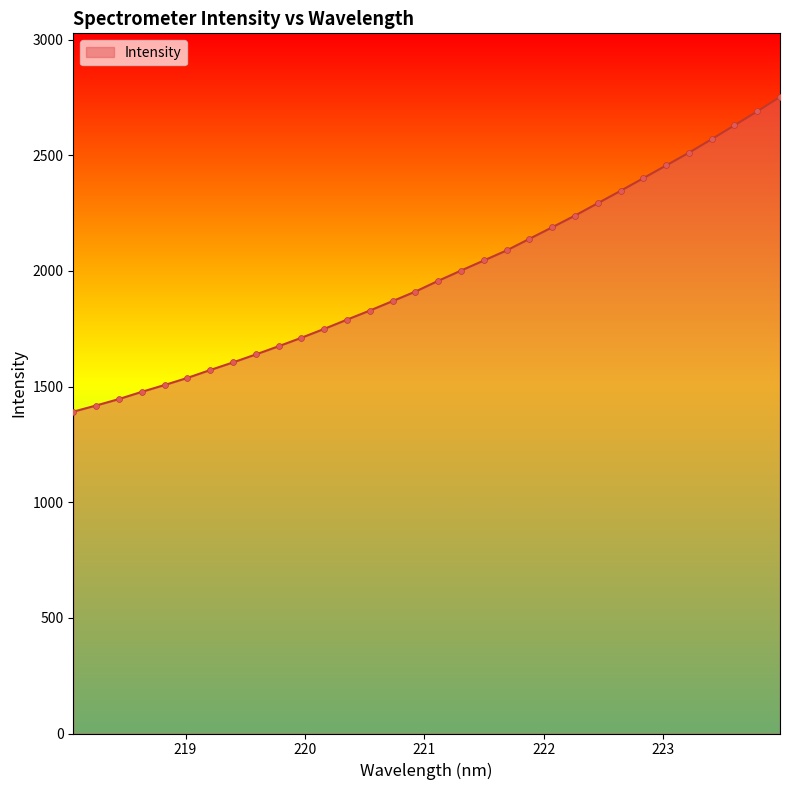

What is the difference between the maximum and minimum values?

1360.5